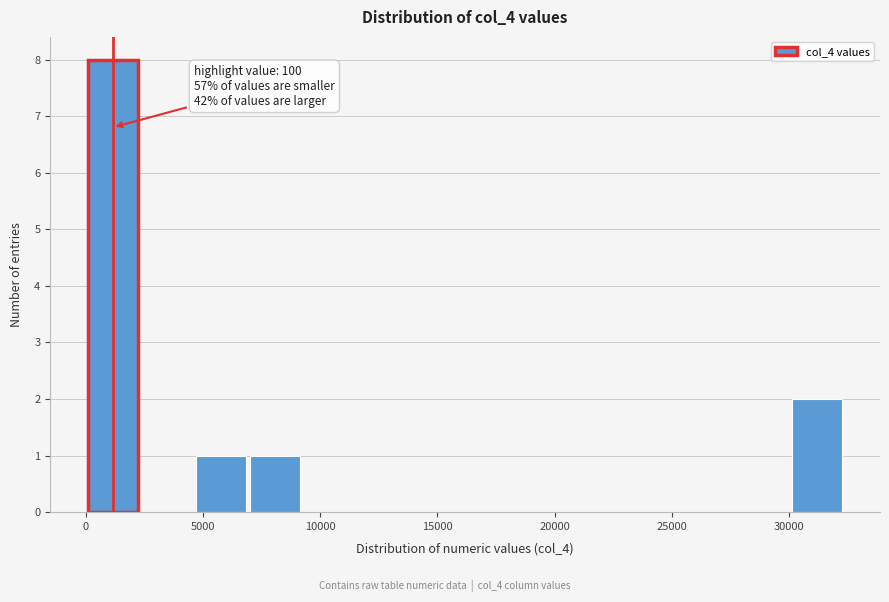

Which range on the x-axis has the tallest bar?

0 to 2500